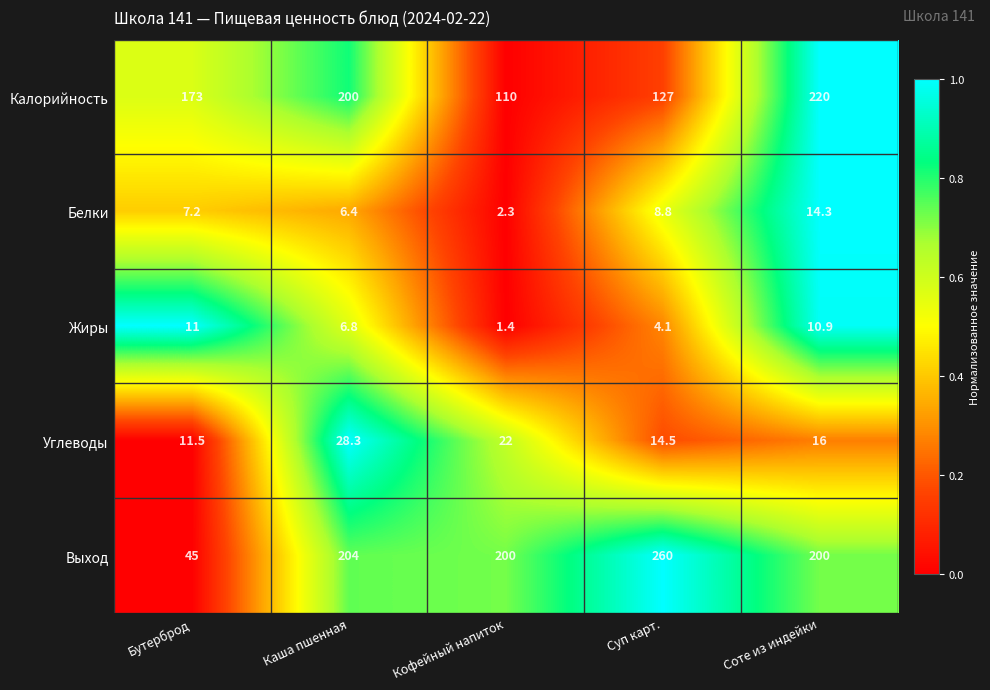

The Жиры series shows 4.1 at Суп карт.. True or false?

True